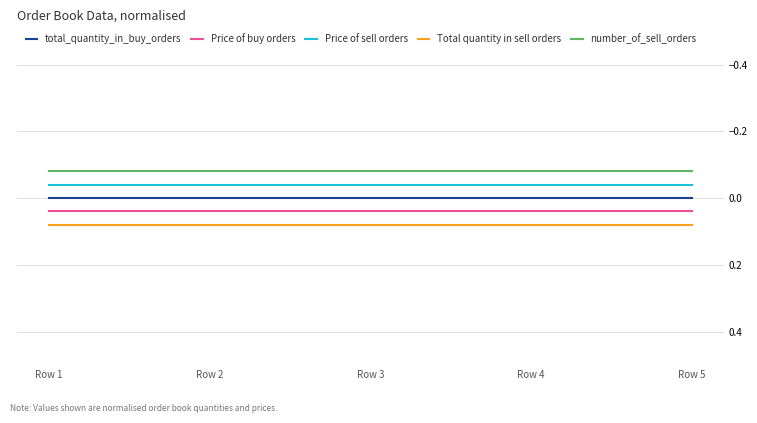

Rank the series by their maximum value, from highest to lowest.

Total quantity in sell orders, Price of buy orders, total_quantity_in_buy_orders, Price of sell orders, number_of_sell_orders